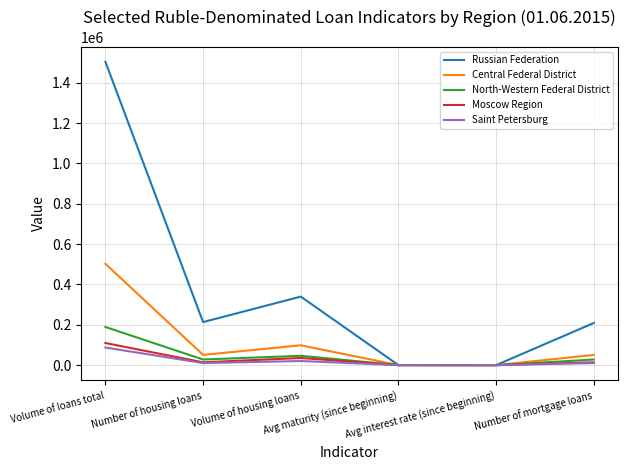

Where is the first local maximum for North-Western Federal District?

Volume of housing loans